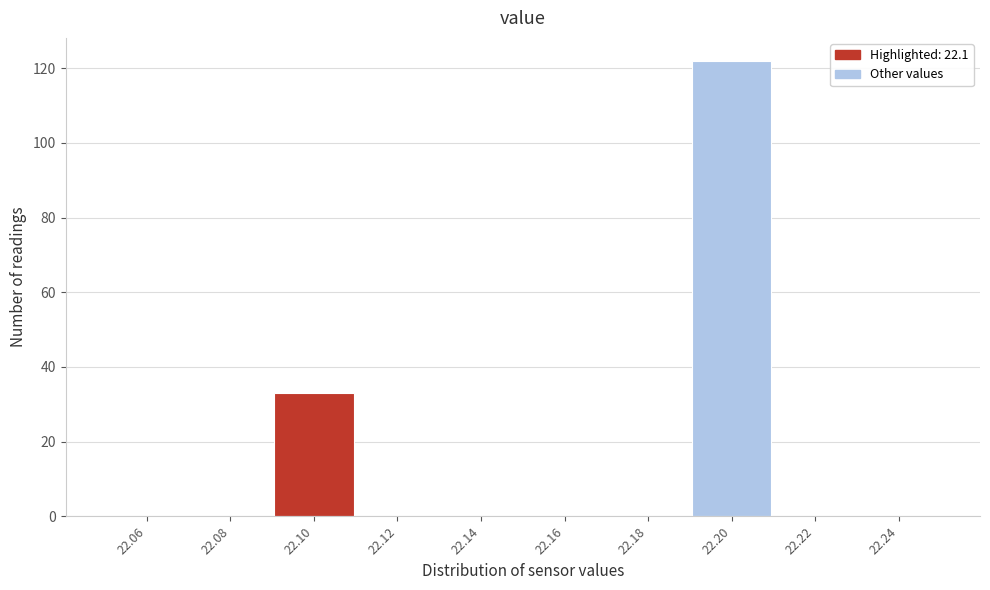

Reading left to right, list every bar in this chart as the range it spans on the x-axis followed by its height. The values are not printed on the chart, so give them approximately, as read against the axis.

22.05 to 22.07: 0
22.07 to 22.09: 0
22.09 to 22.11: 34
22.11 to 22.13: 0
22.13 to 22.15: 0
22.15 to 22.17: 0
22.17 to 22.19: 0
22.19 to 22.21: 122
22.21 to 22.23: 0
22.23 to 22.25: 0